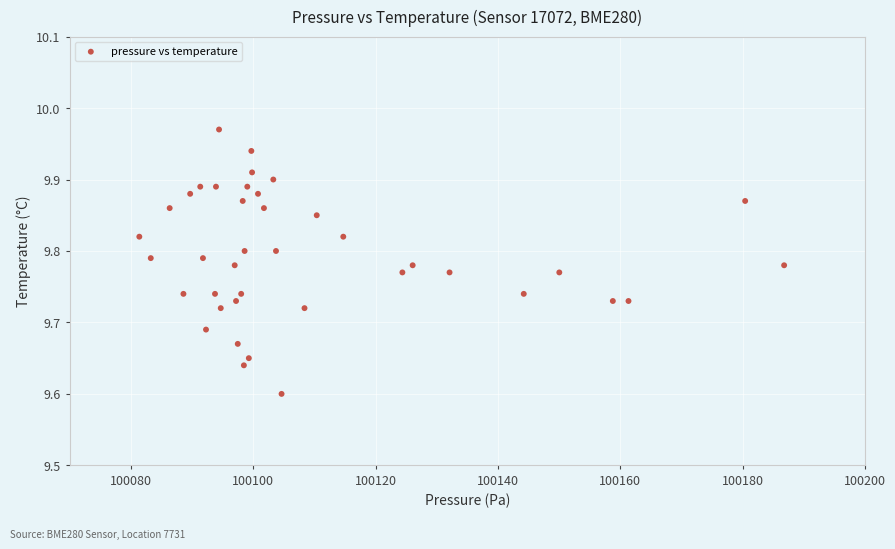

What is the range of Y values (max minus min)?

0.4